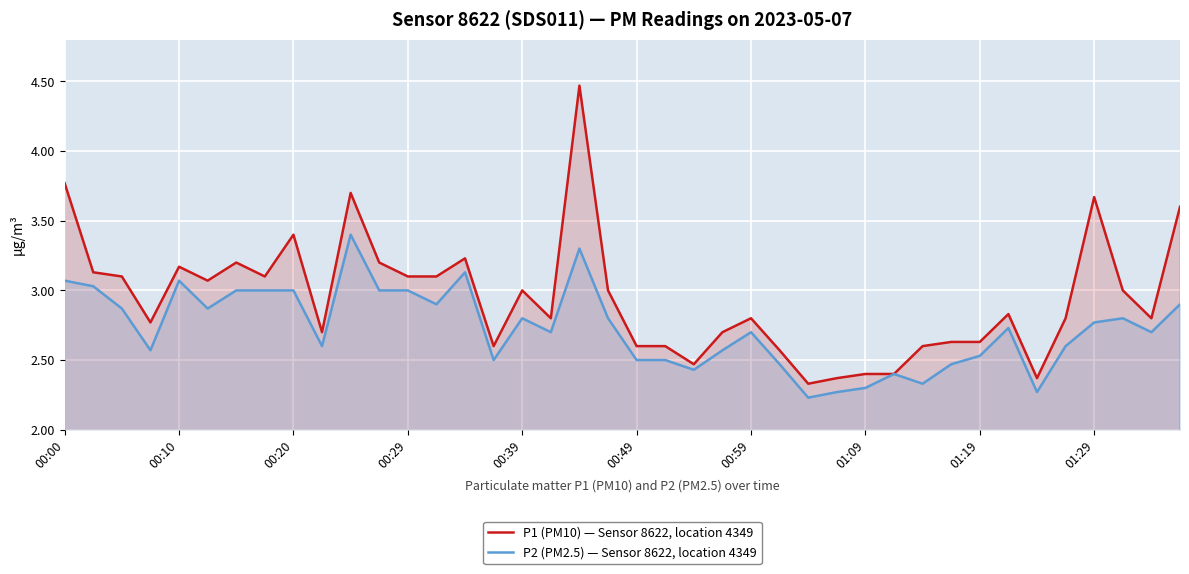

What position from the left is 38?

39